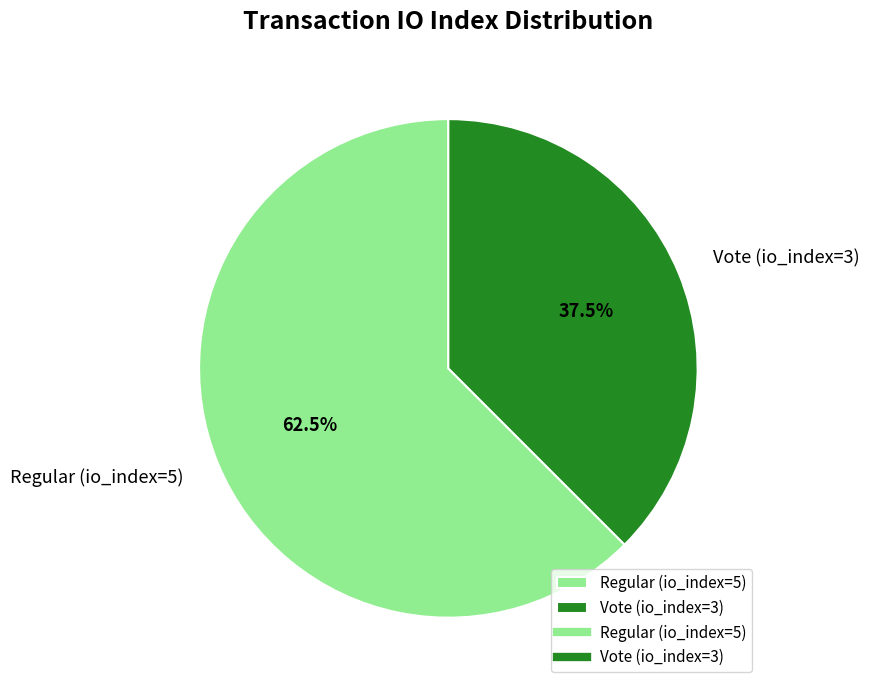

Which has a higher value, Vote (io_index=3) or Regular (io_index=5)?

Regular (io_index=5)